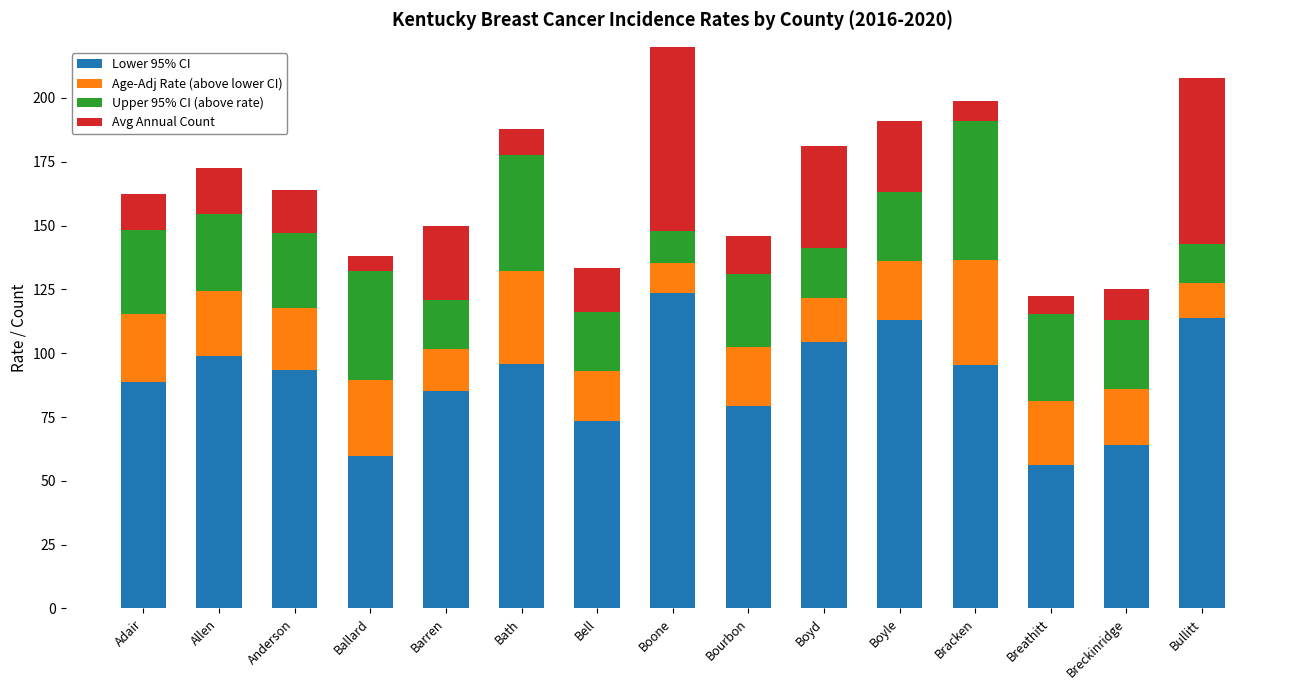

Which series has the largest range (max minus min)?

Avg Annual Count